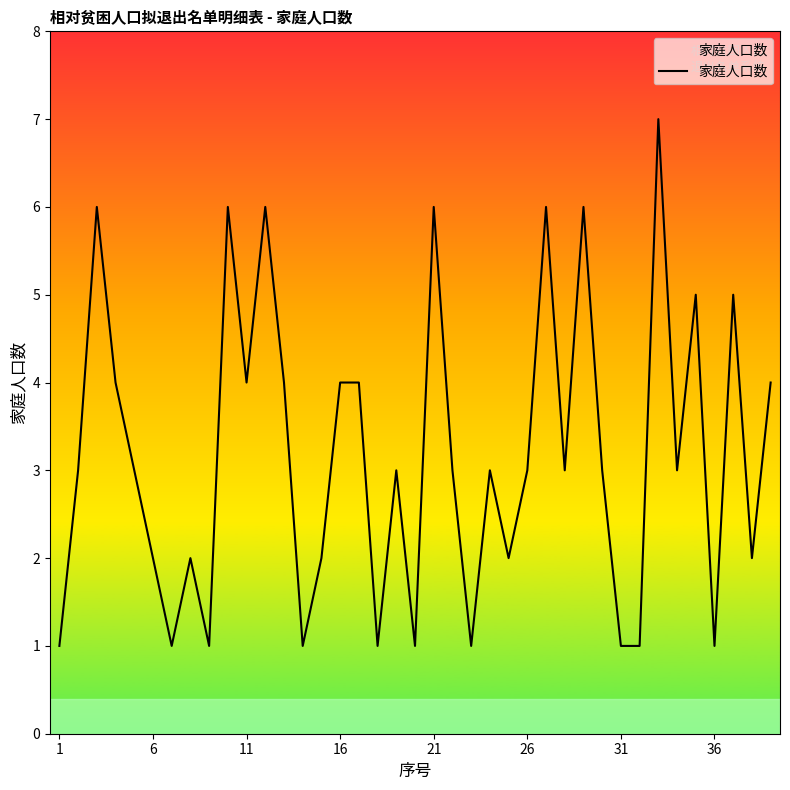

What is the greatest value displayed?

7